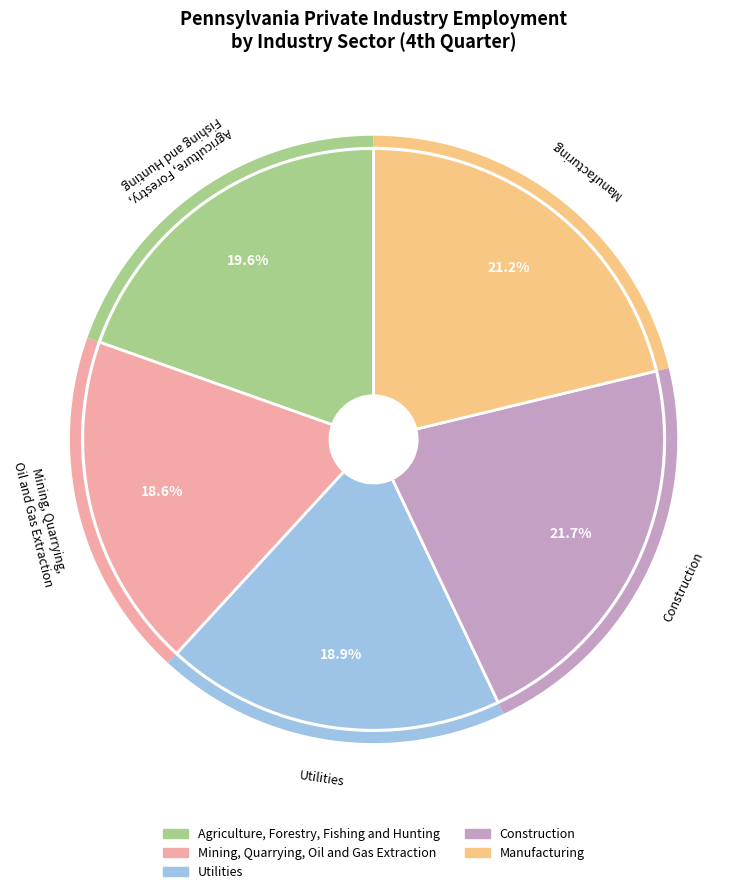

Does any single category account for the majority?

No